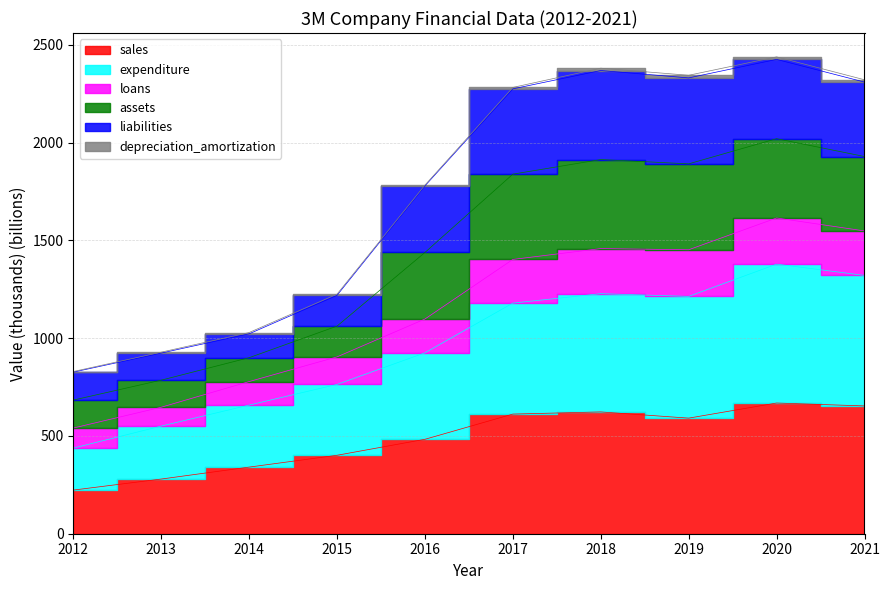

Which category has the lowest value in the loans series?

2012